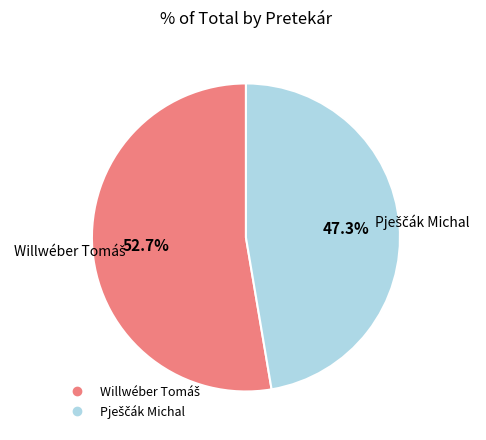

How many segments does this pie chart have?

2